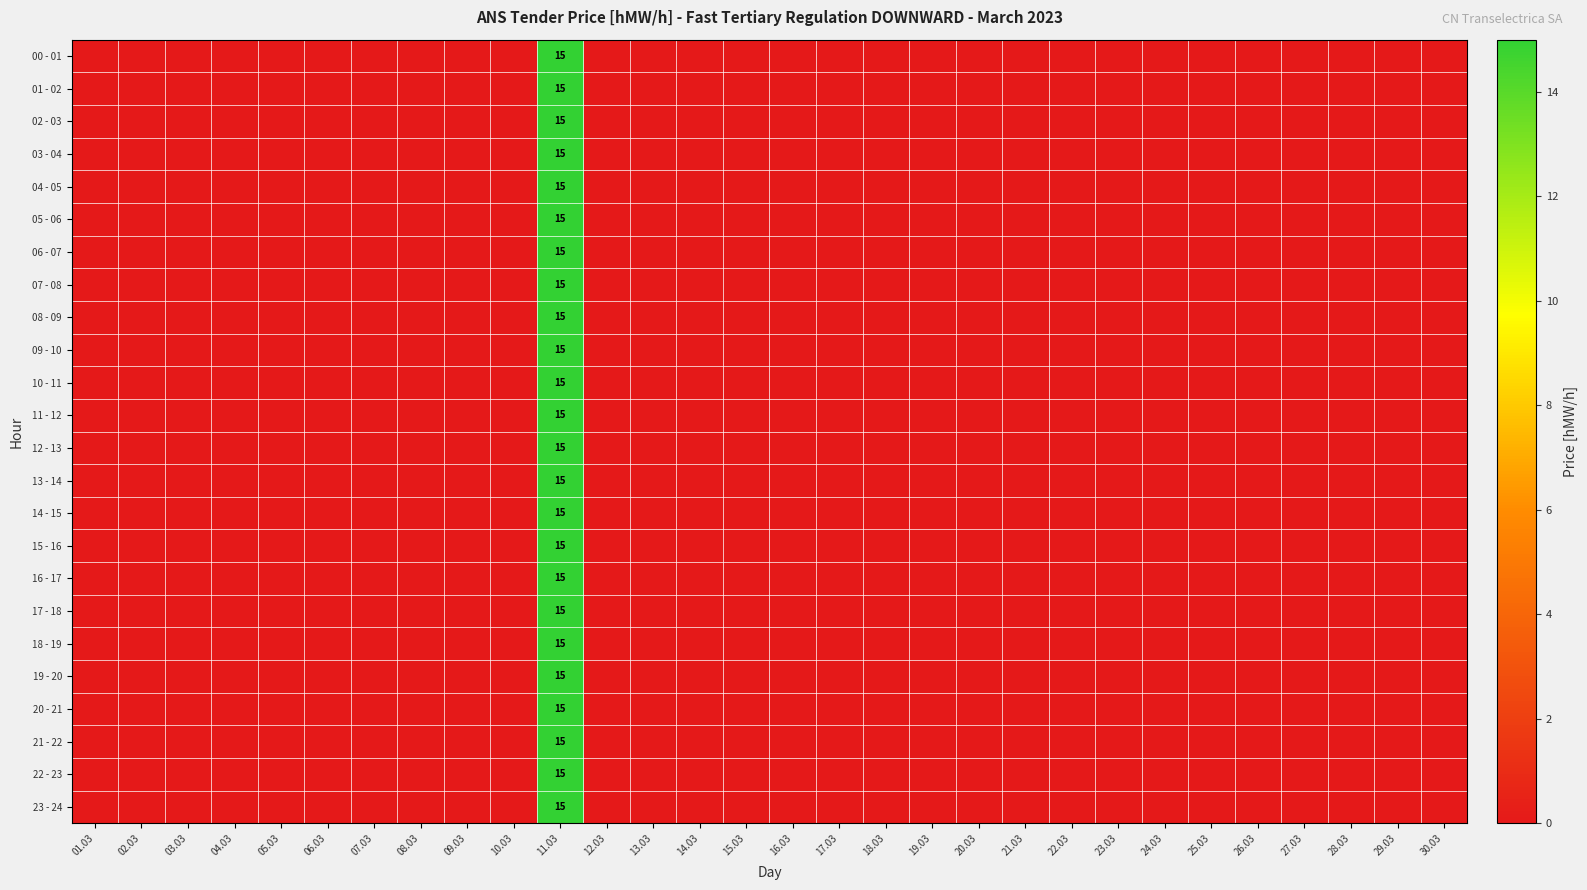

Is the value of 14 - 15 at 13.03 greater than the value of 18 - 19 at 10.03?

No